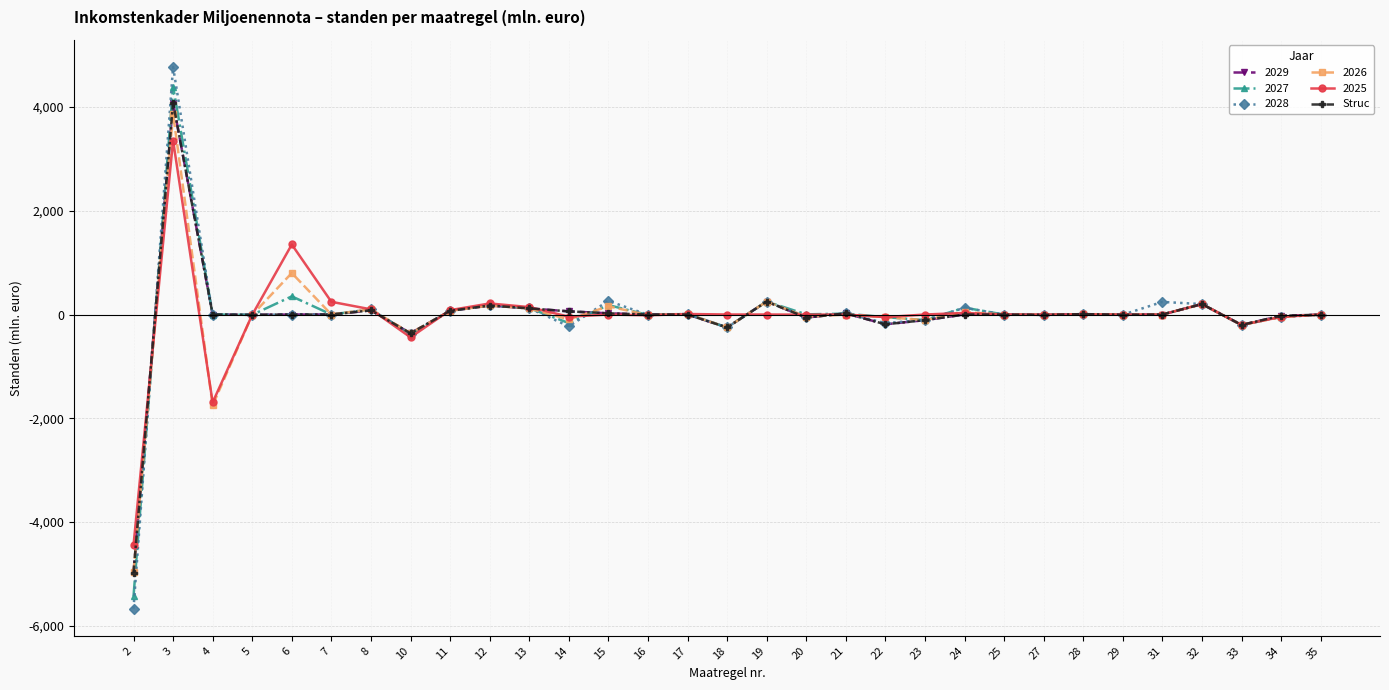

Is this an area chart (filled region under the line)?

No